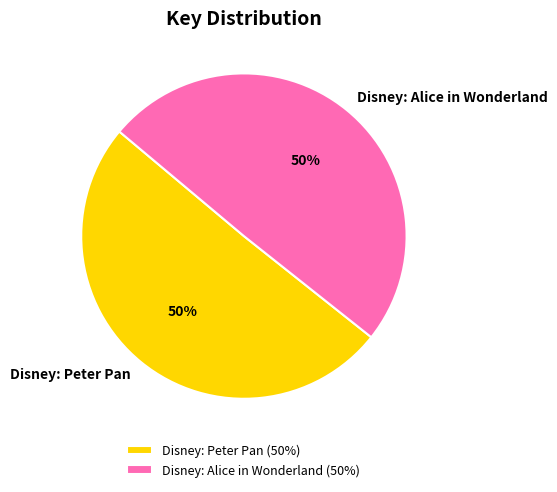

What percentage is the Disney: Peter Pan slice, to the nearest percent?

50%